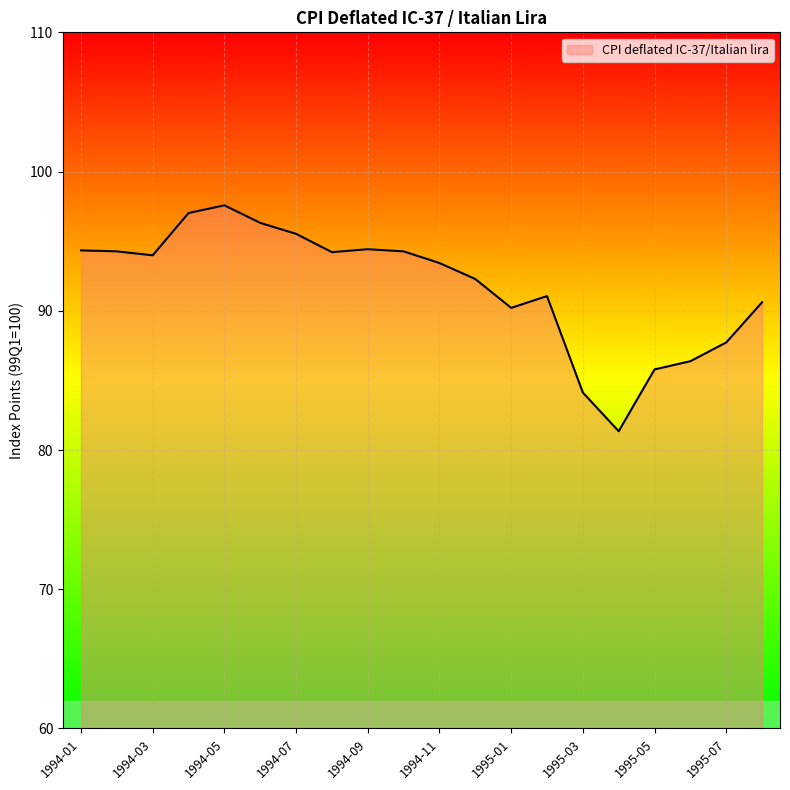

What is the maximum value shown in the chart?

97.6